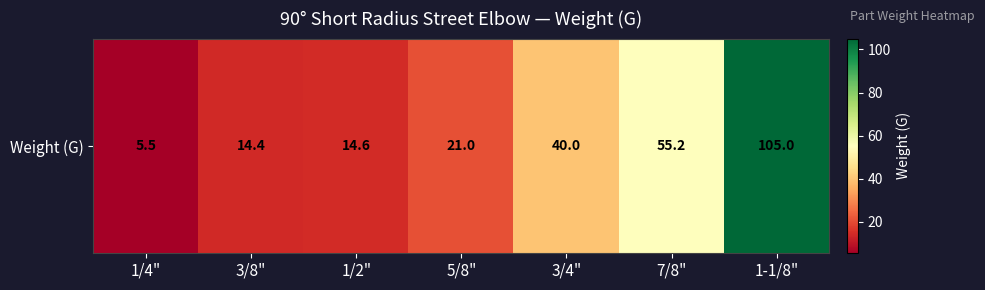

What is the difference between the maximum and second lowest values?

90.6